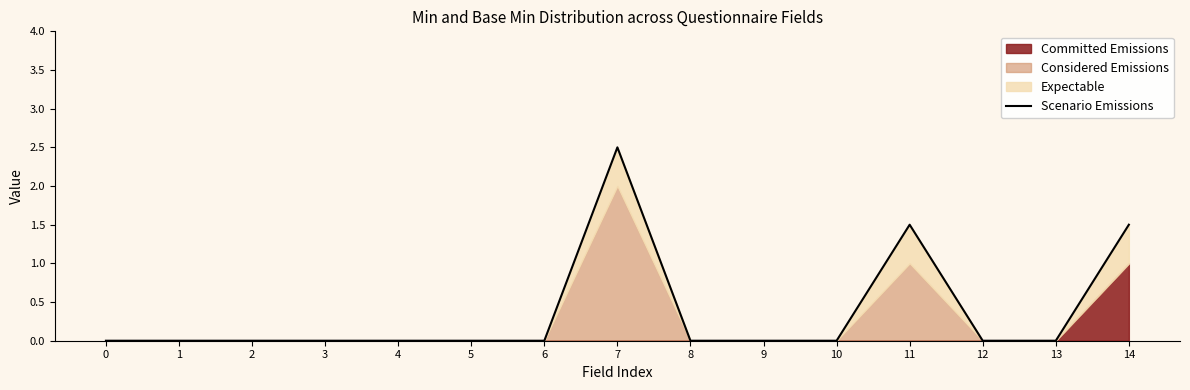

What is the maximum value shown in the chart?

2.5